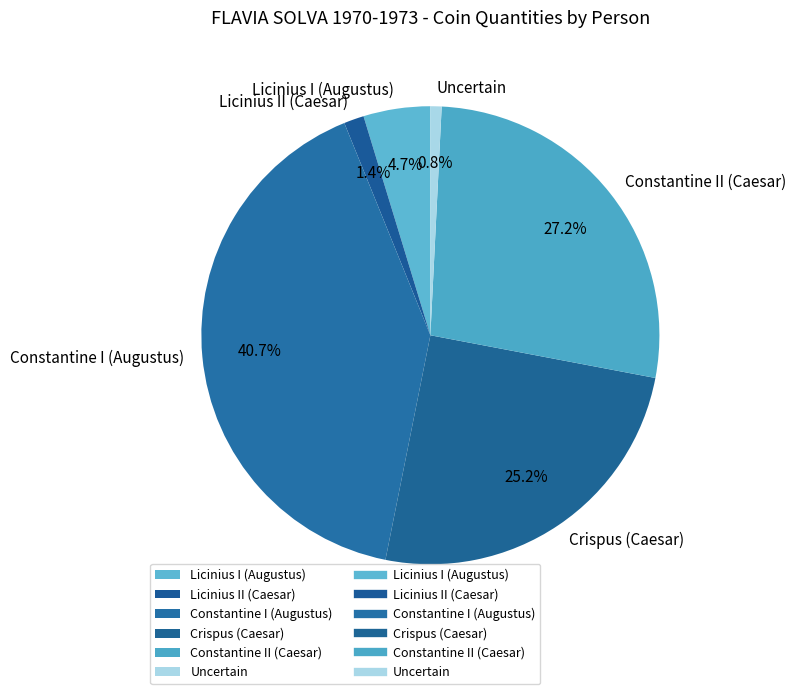

Approximately how many times larger is the value at Constantine I (Augustus) compared to Constantine II (Caesar)?

1.5